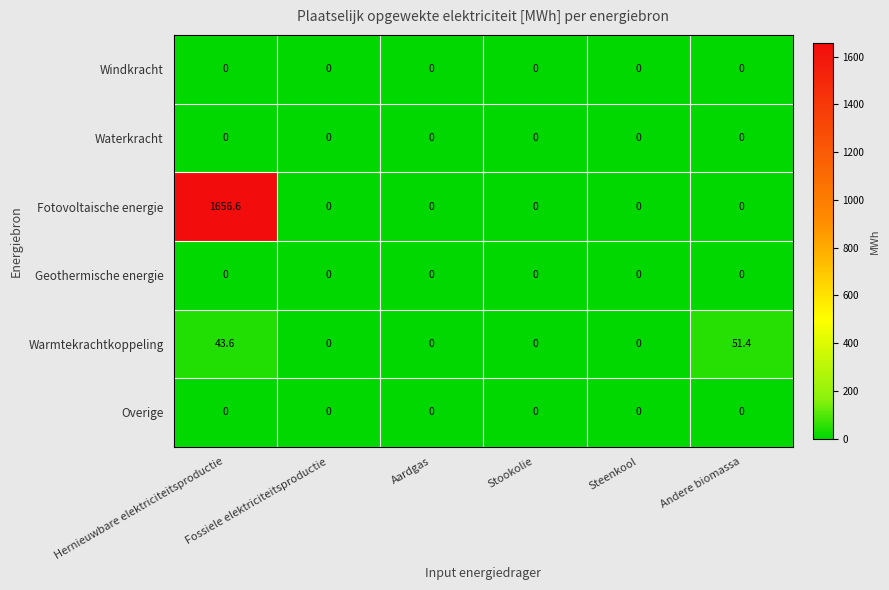

The value of Overige at Fossiele elektriciteitsproductie is 0.0. True or false?

True